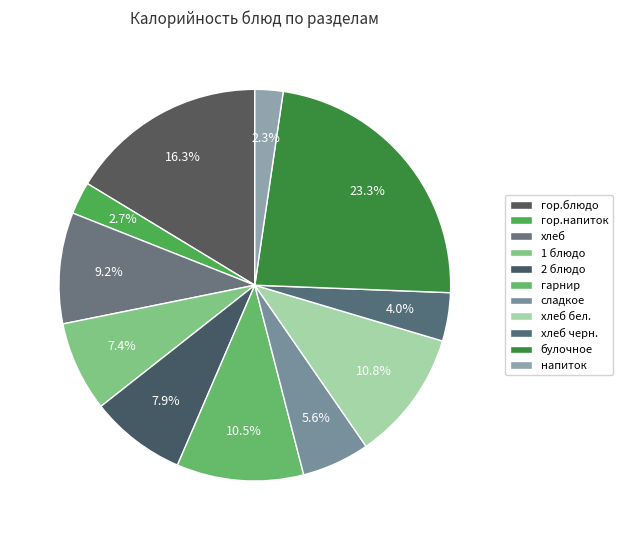

How many segments does this pie chart have?

11